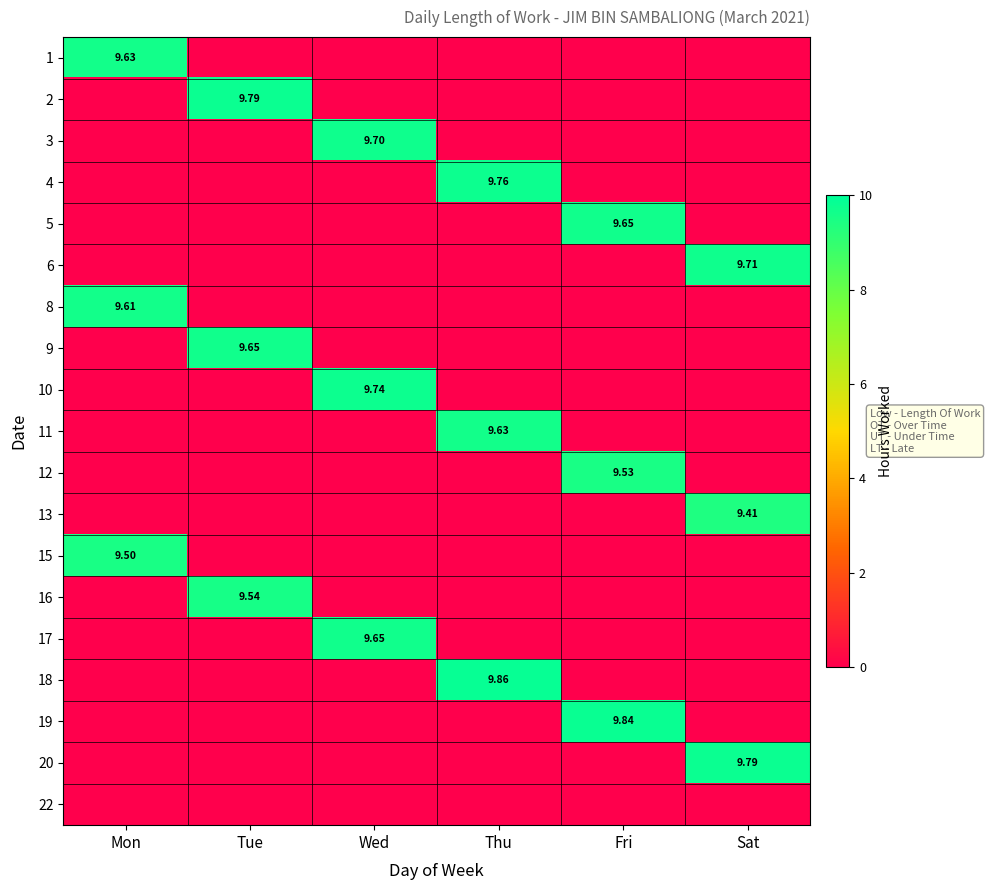

Between Tue and Sat, which is larger?

Tue